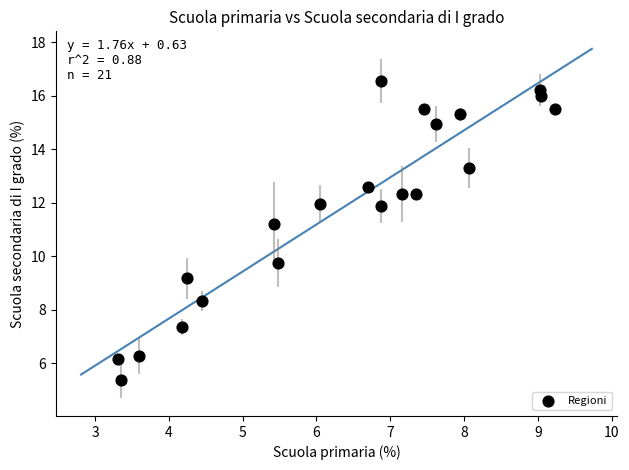

What Y value in the scatter plot is closest to 10?

9.8